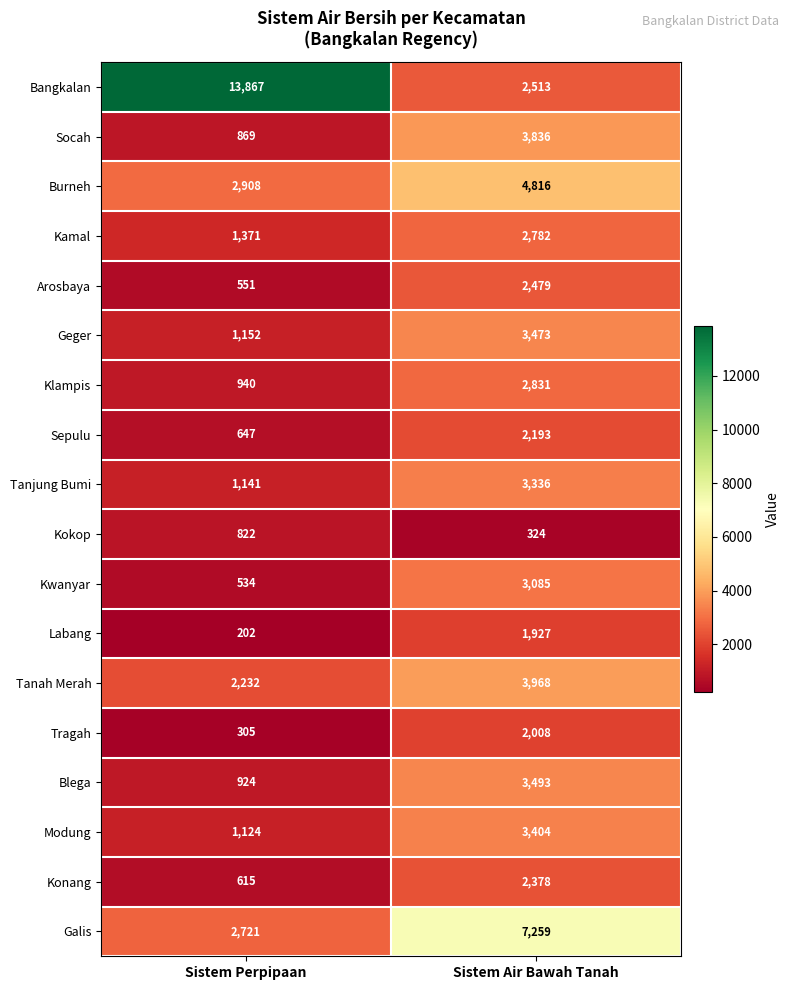

List the labels in order of Tragah value, largest first.

Sistem Air Bawah Tanah, Sistem Perpipaan